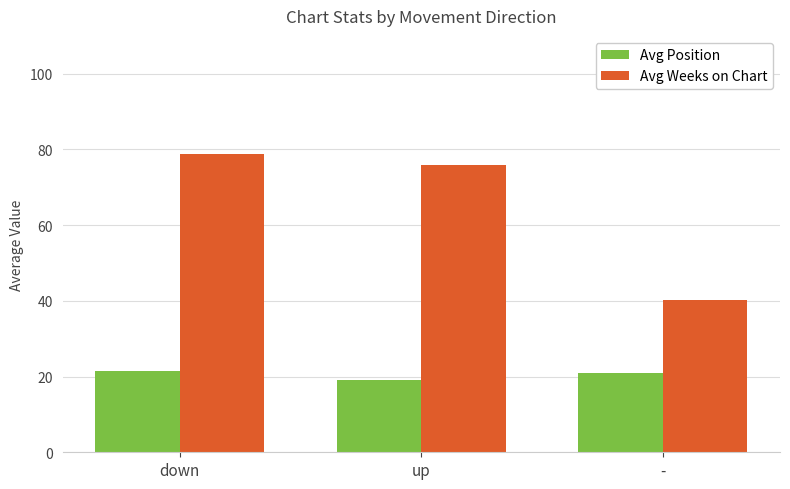

At which category does the chart reach its minimum across all series?

up